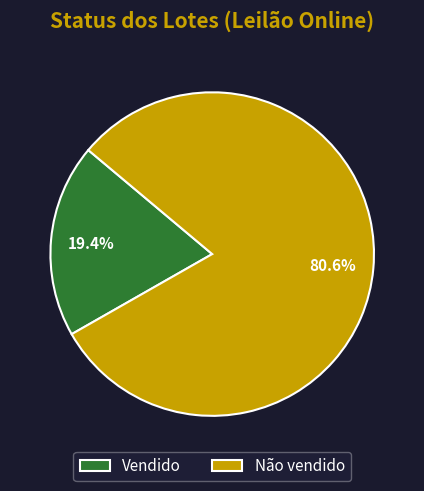

Which category has the smallest portion of the pie?

Vendido